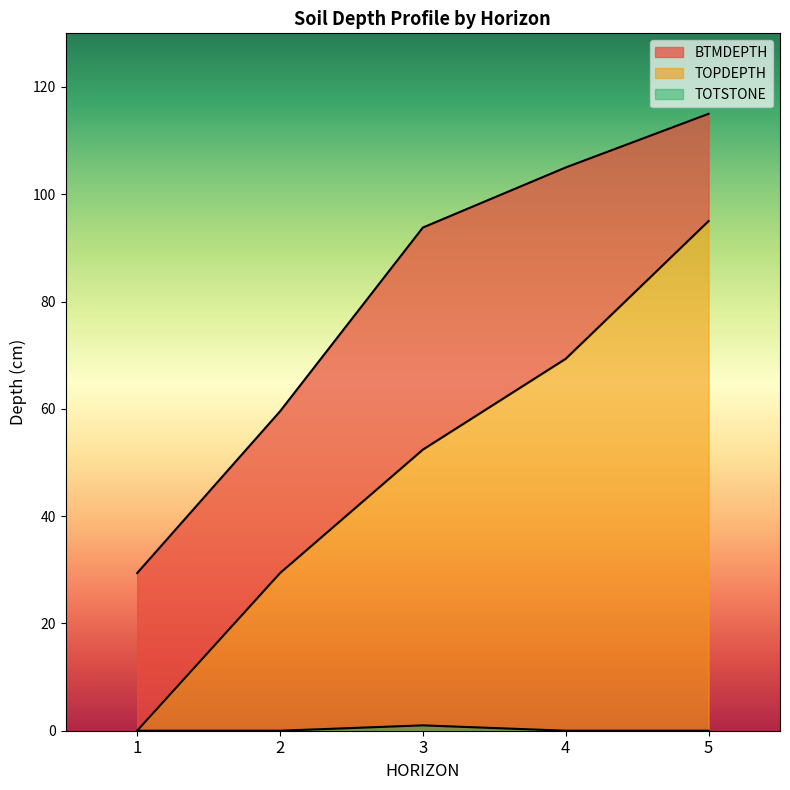

The value of TOPDEPTH at 2 is 50. True or false?

False